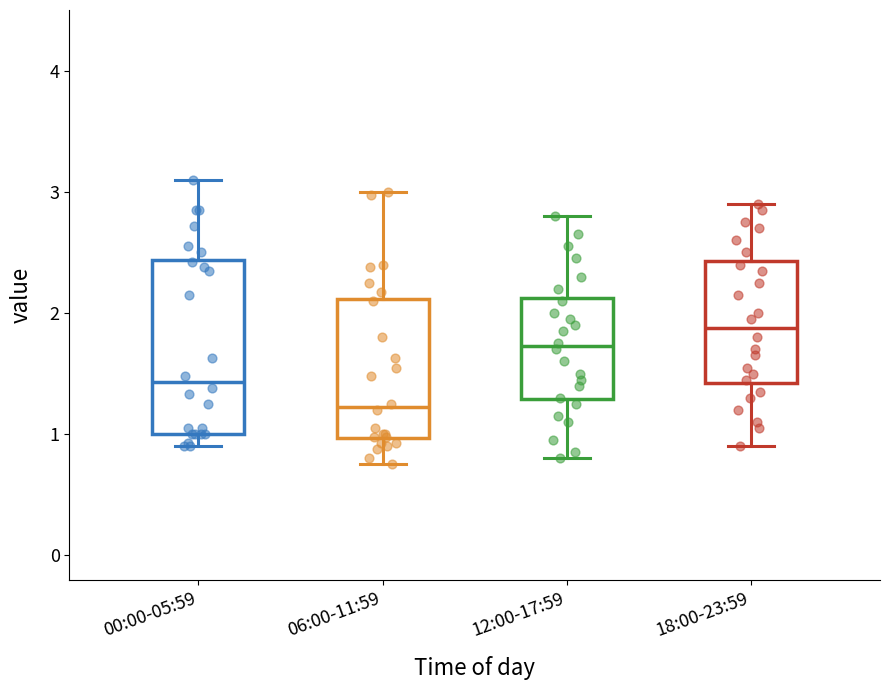

Which box's median line is the lowest?

06:00-11:59